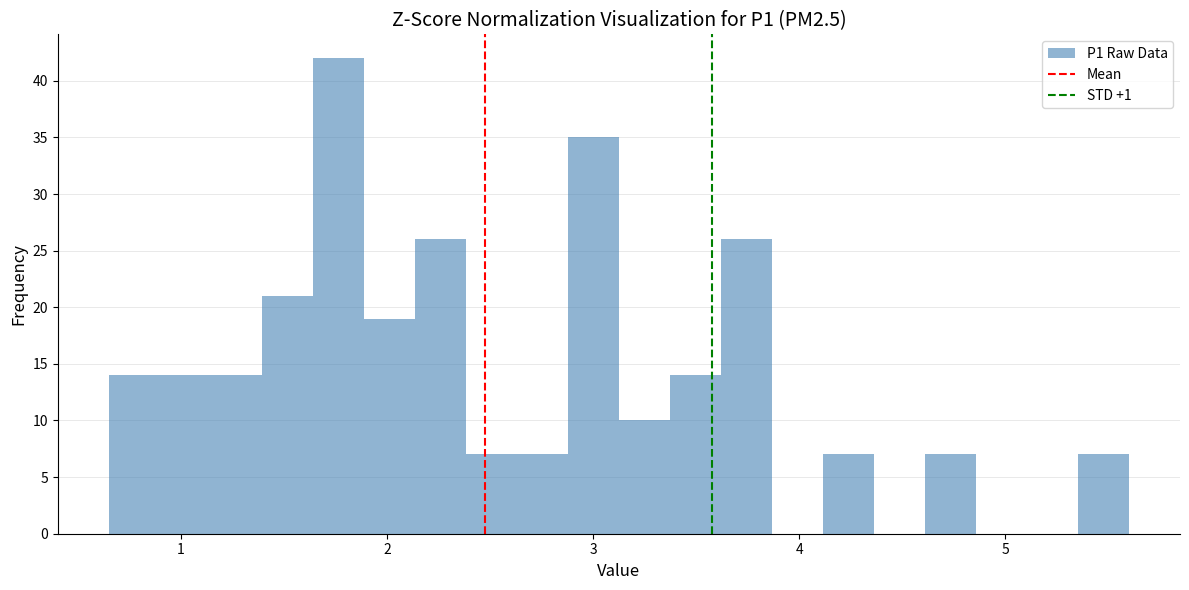

Around what value on the x-axis is the tallest bar? Give the approximate position of its centre, as read against the axis.

1.8